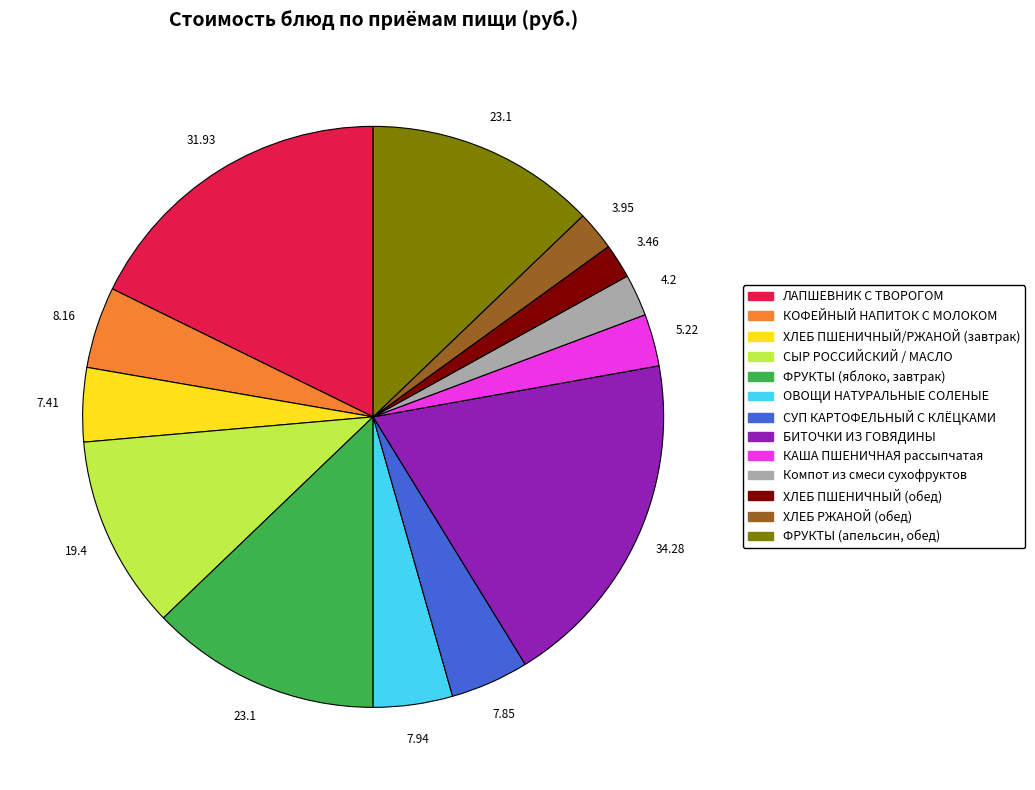

Which category has the biggest portion of the pie?

БИТОЧКИ ИЗ ГОВЯДИНЫ